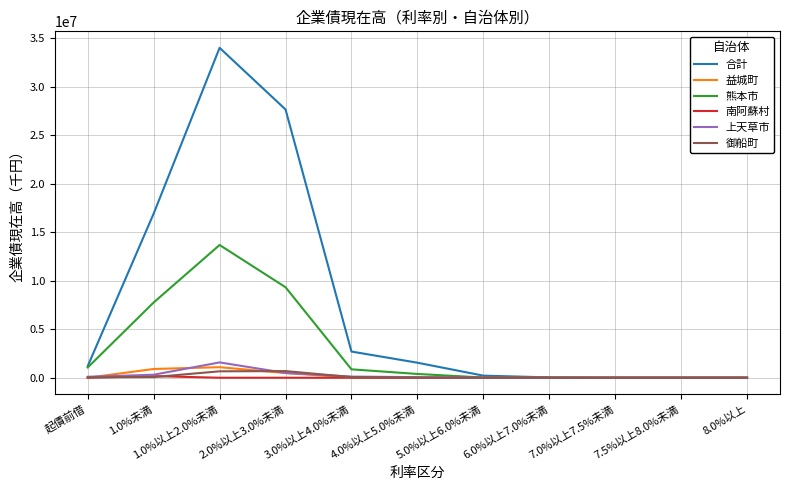

True or false: 熊本市 has a value of 1061500 at 起債前借.

True